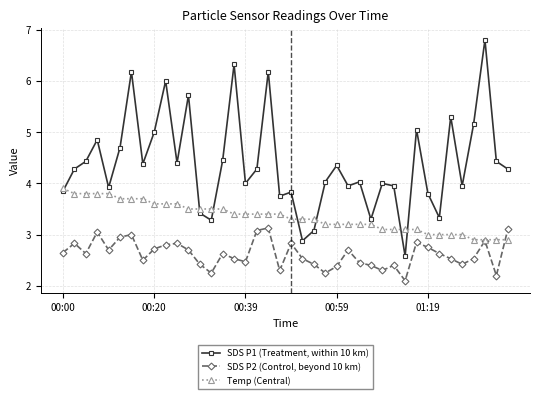

Rank the series by their average value, from lowest to highest.

SDS P2 (Control, beyond 10 km), Temp (Central), SDS P1 (Treatment, within 10 km)